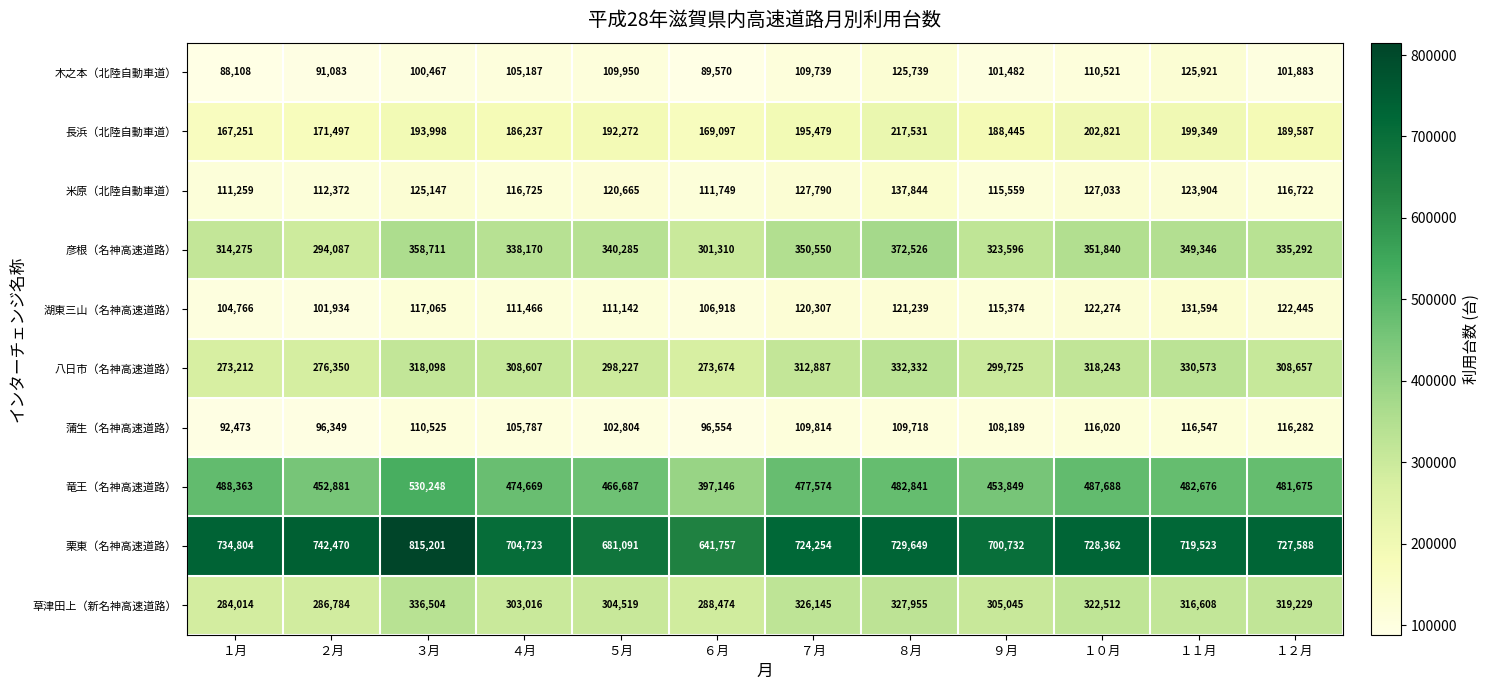

What is the highest value of the 米原（北陸自動車道） series?

137844